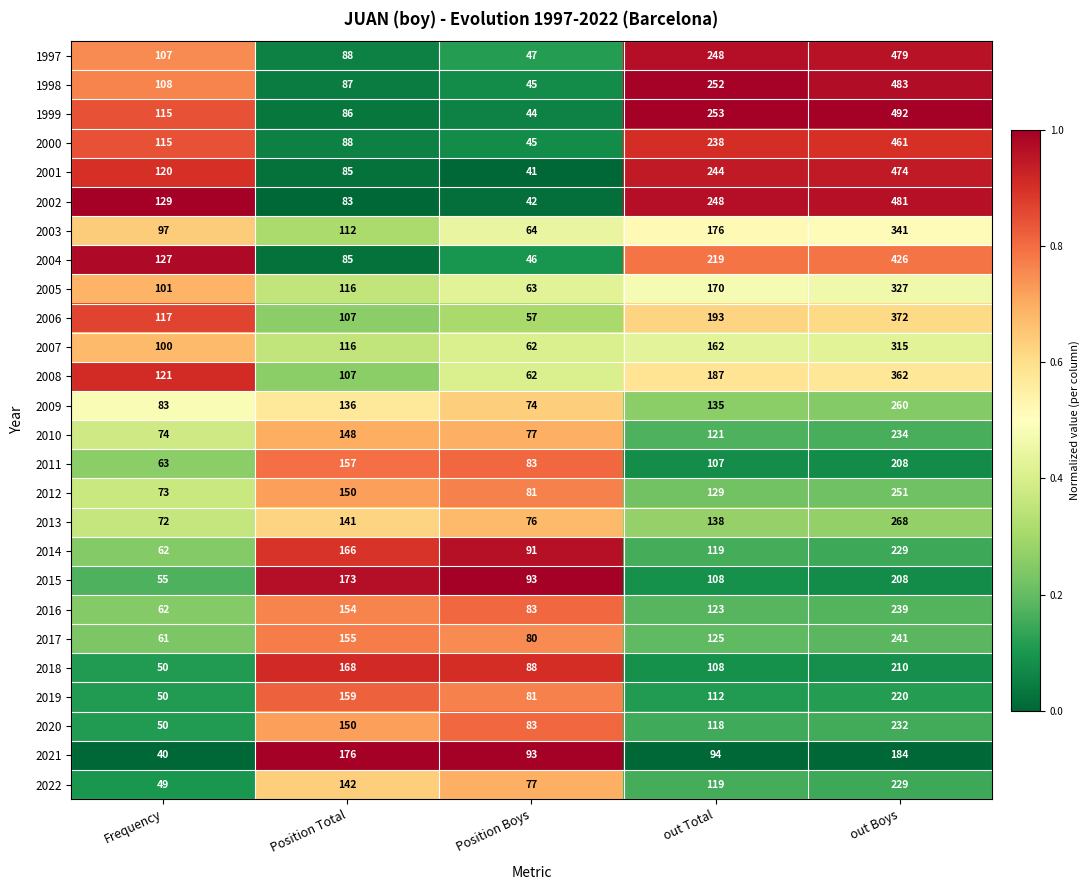

How many data points does each series have?

5